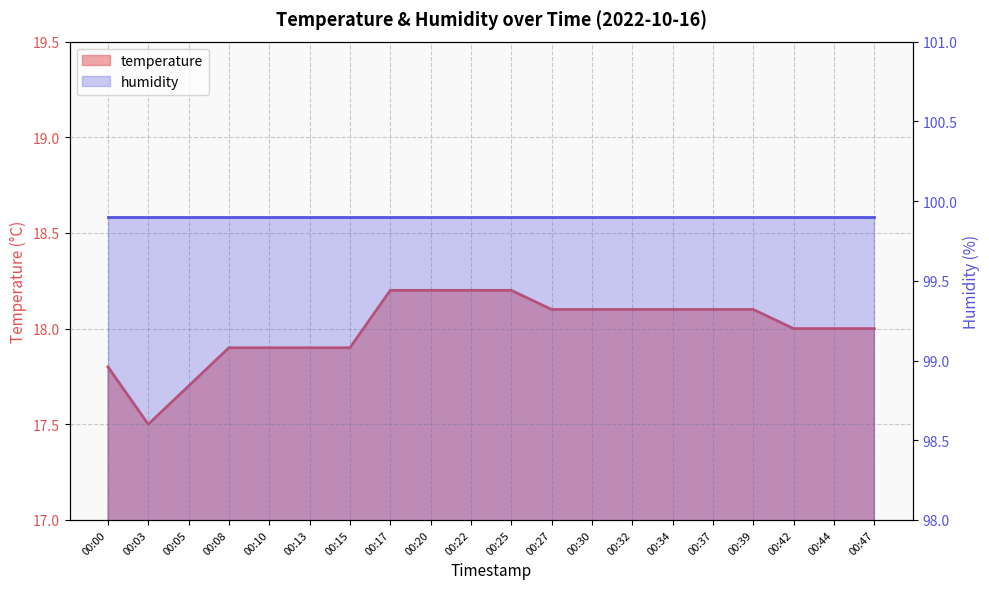

What is the difference between the values at 00:08 and 00:30?

0.2